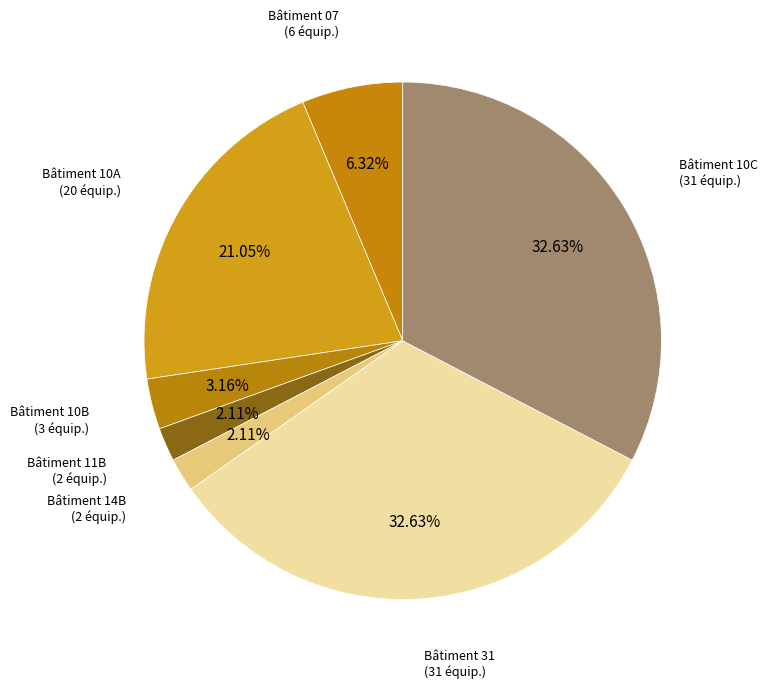

How many segments does this pie chart have?

7